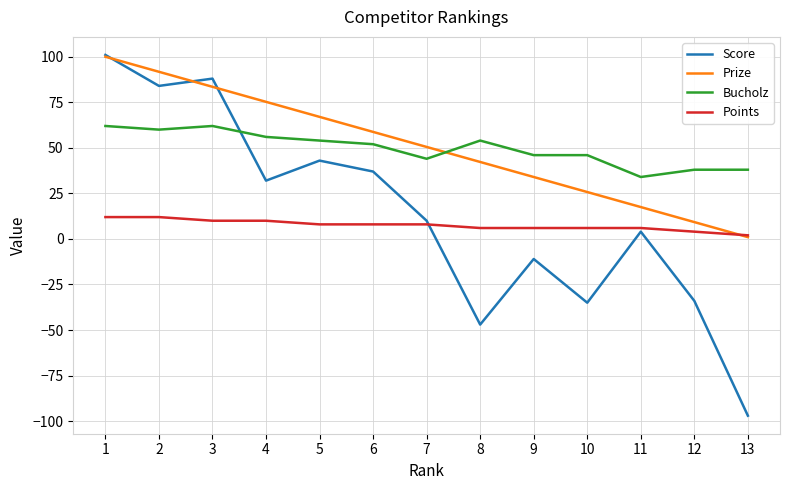

True or false: Bucholz and Points intersect in this chart.

False